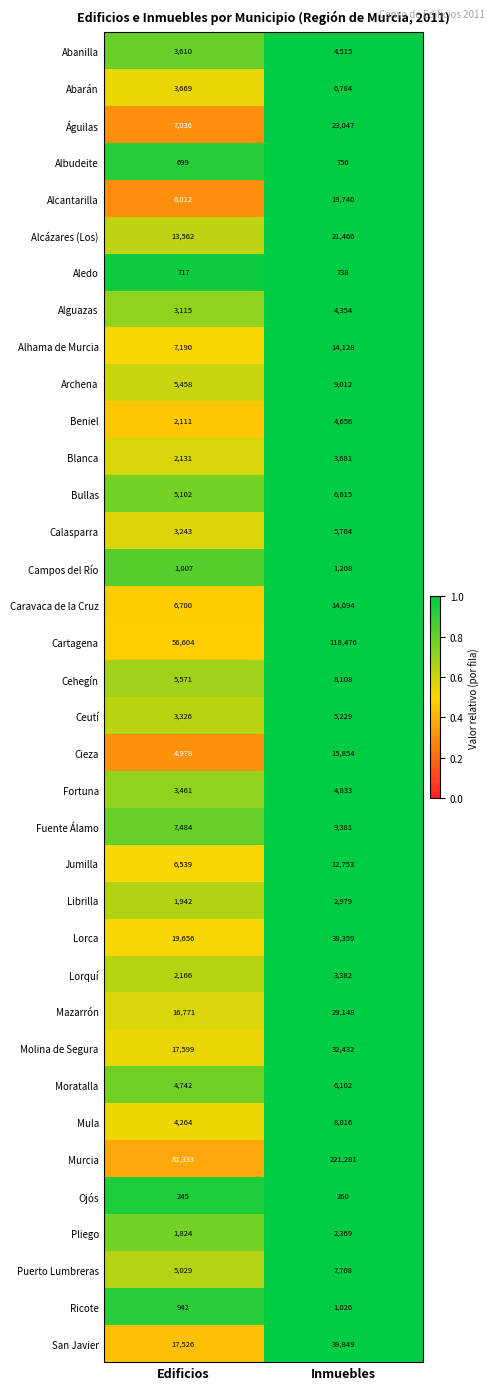

What is the total value across all series at Inmuebles?

708103